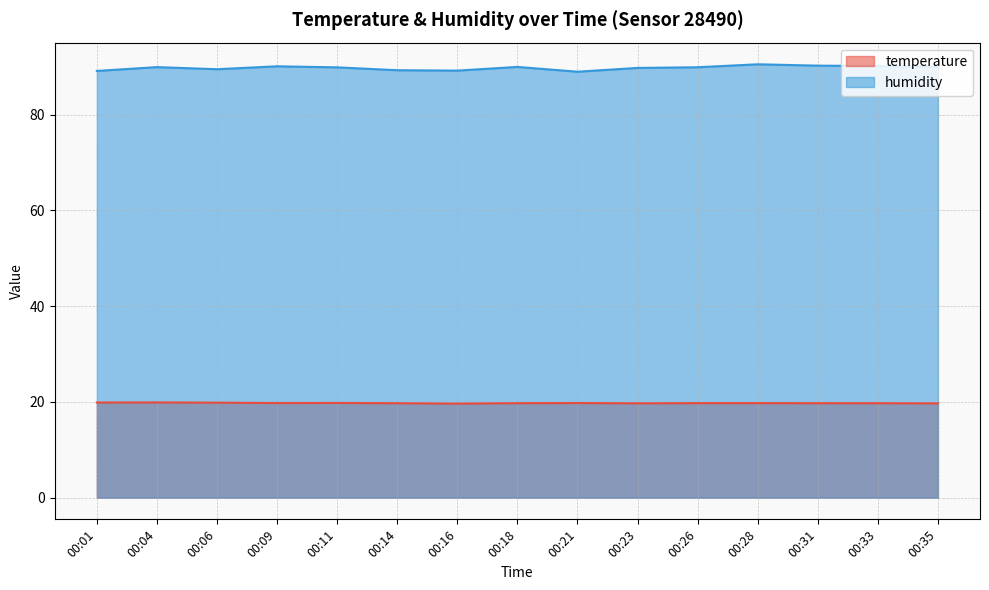

Does the chart display data point markers on the line(s)?

No